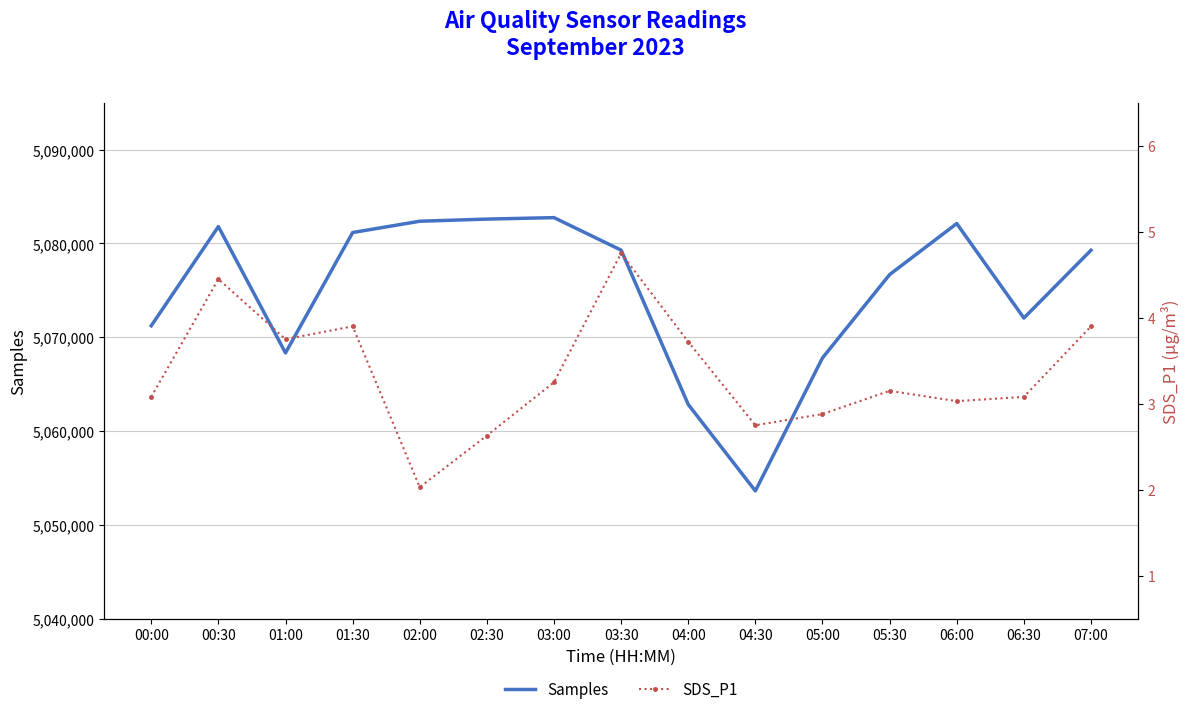

True or false: SDS_P1 and Samples cross at least once.

False